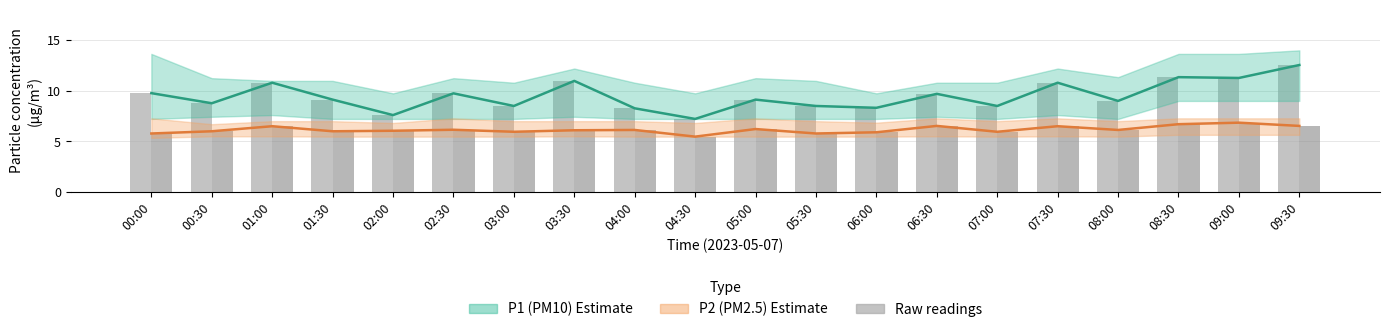

The value of P2 raw at 02:30 is 10.3. True or false?

False